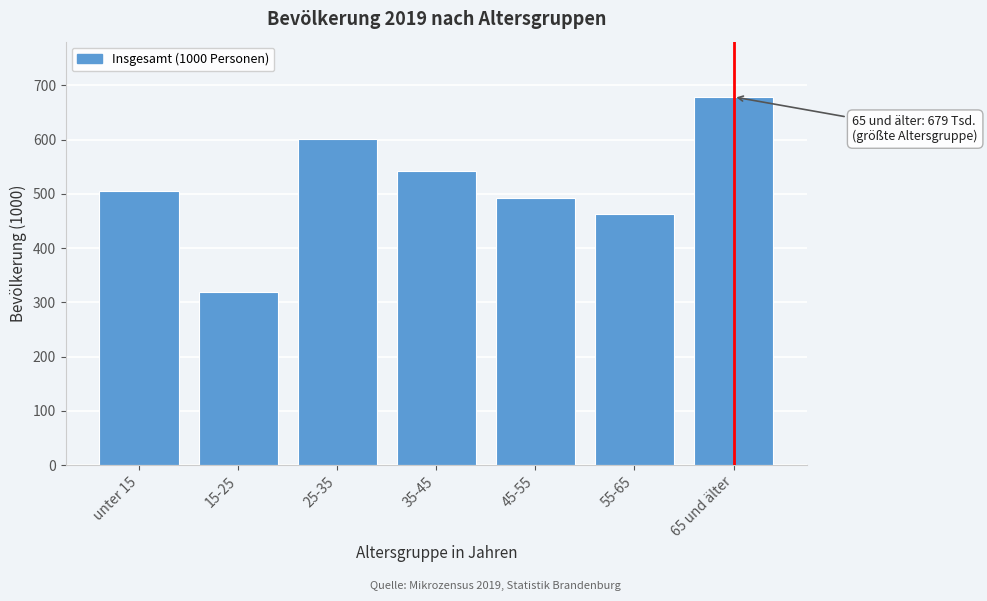

Reading left to right, what are all the values shown in this chart?

unter 15=505.7	15-25=319.9	25-35=601.6	35-45=543.0	45-55=491.6	55-65=463.4	65 und älter=678.8